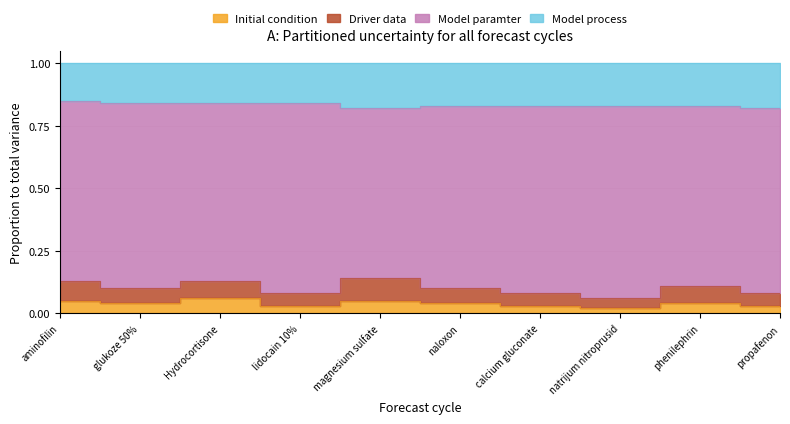

Is the value of Model process at magnesium sulfate greater than the value of Initial condition at lidocain 10%?

Yes